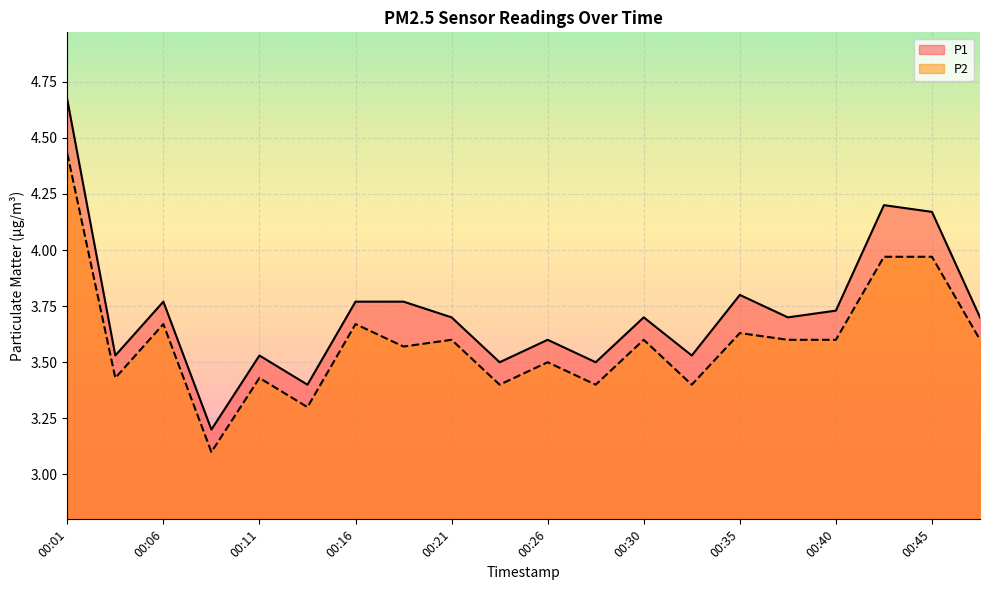

Is the value of P2 at 00:06 greater than the value of P1 at 00:23?

Yes